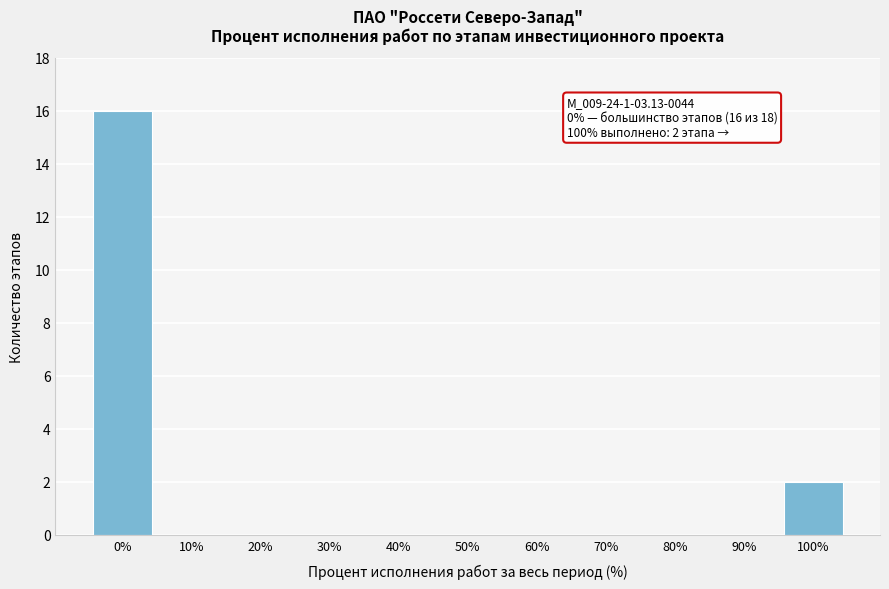

Reading left to right, what are all the values shown in this chart?

0%=16	10%=0	20%=0	30%=0	40%=0	50%=0	60%=0	70%=0	80%=0	90%=0	100%=2